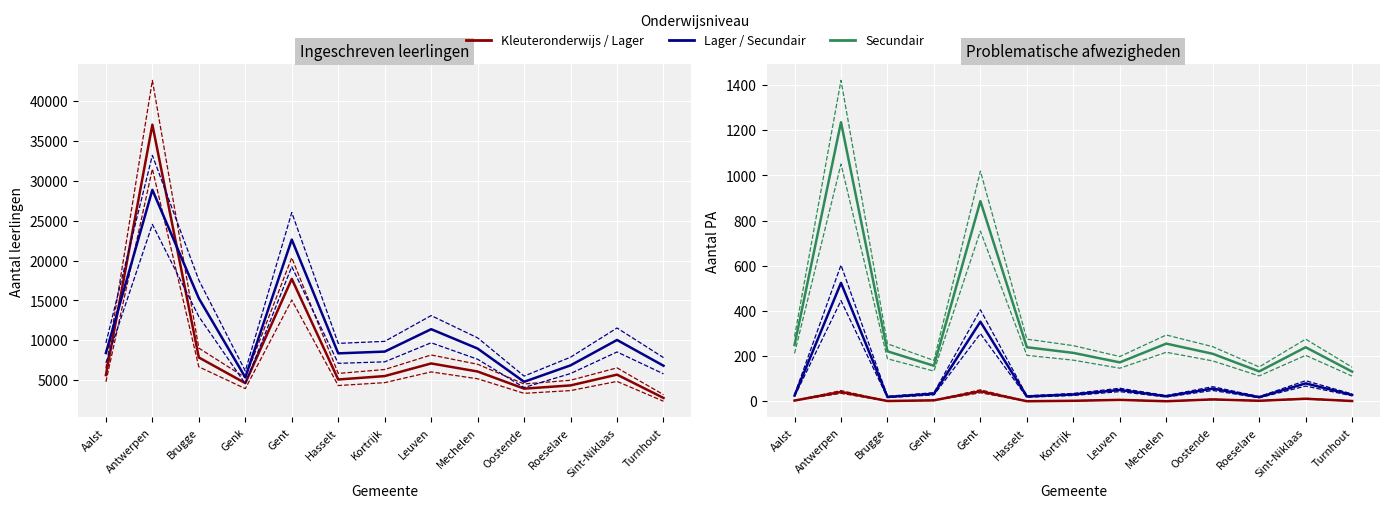

What is the sum of all Lager onderwijs values?

113220.0